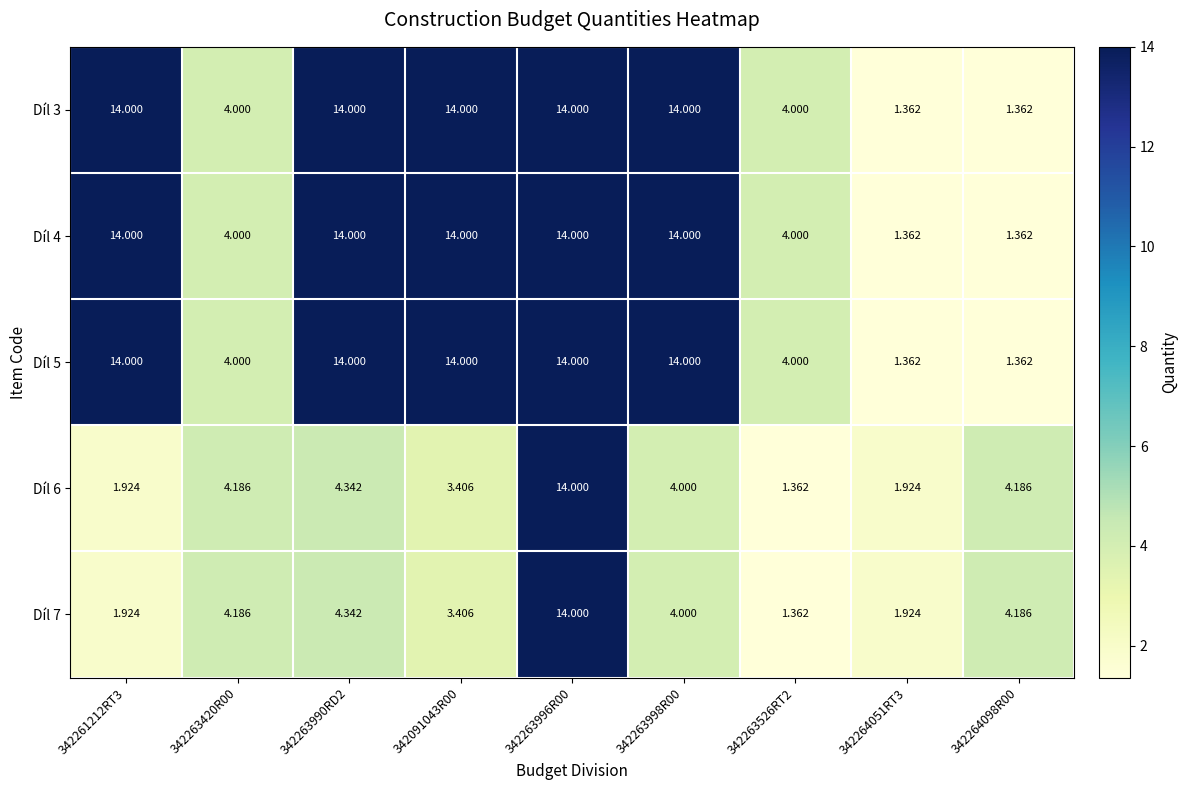

Count the number of categories in the chart.

9